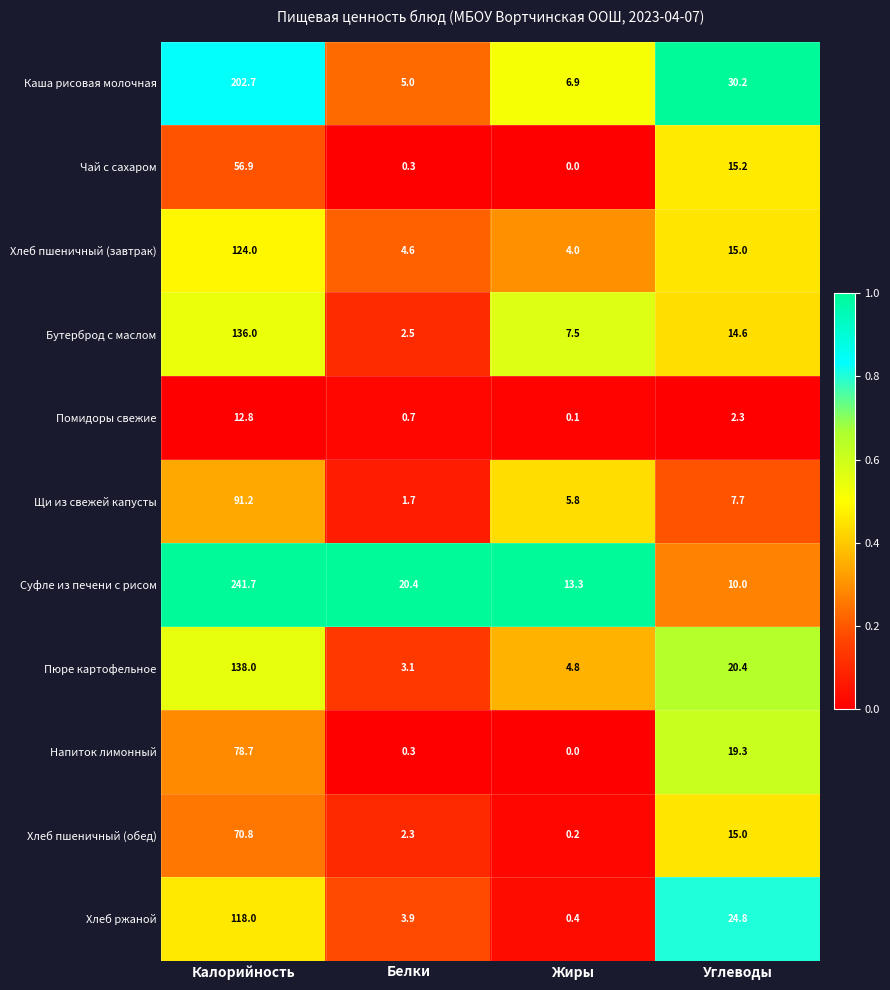

True or false: Хлеб пшеничный (обед) has a value of 2.3 at Белки.

True